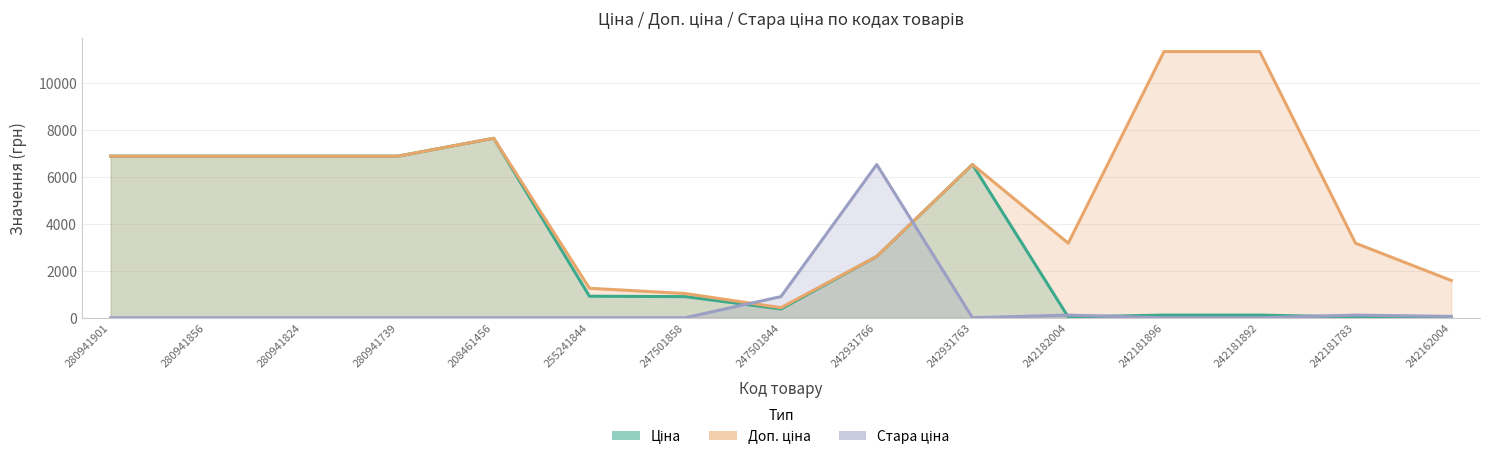

At which label is Стара ціна closest to 3262?

247501844